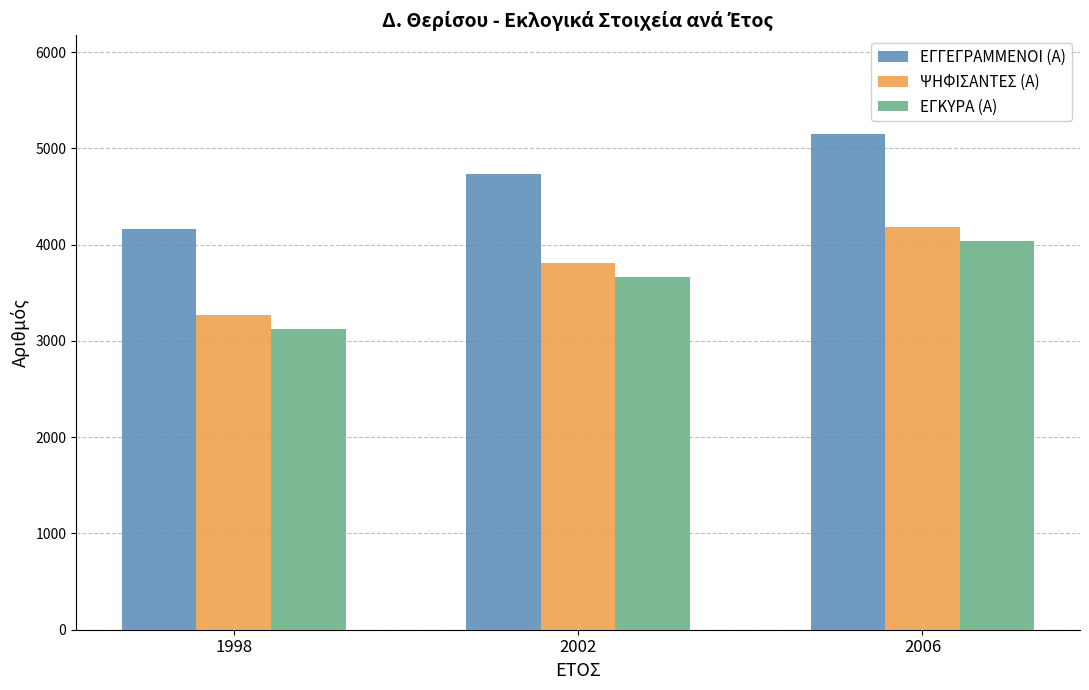

How many groups of bars are there?

3